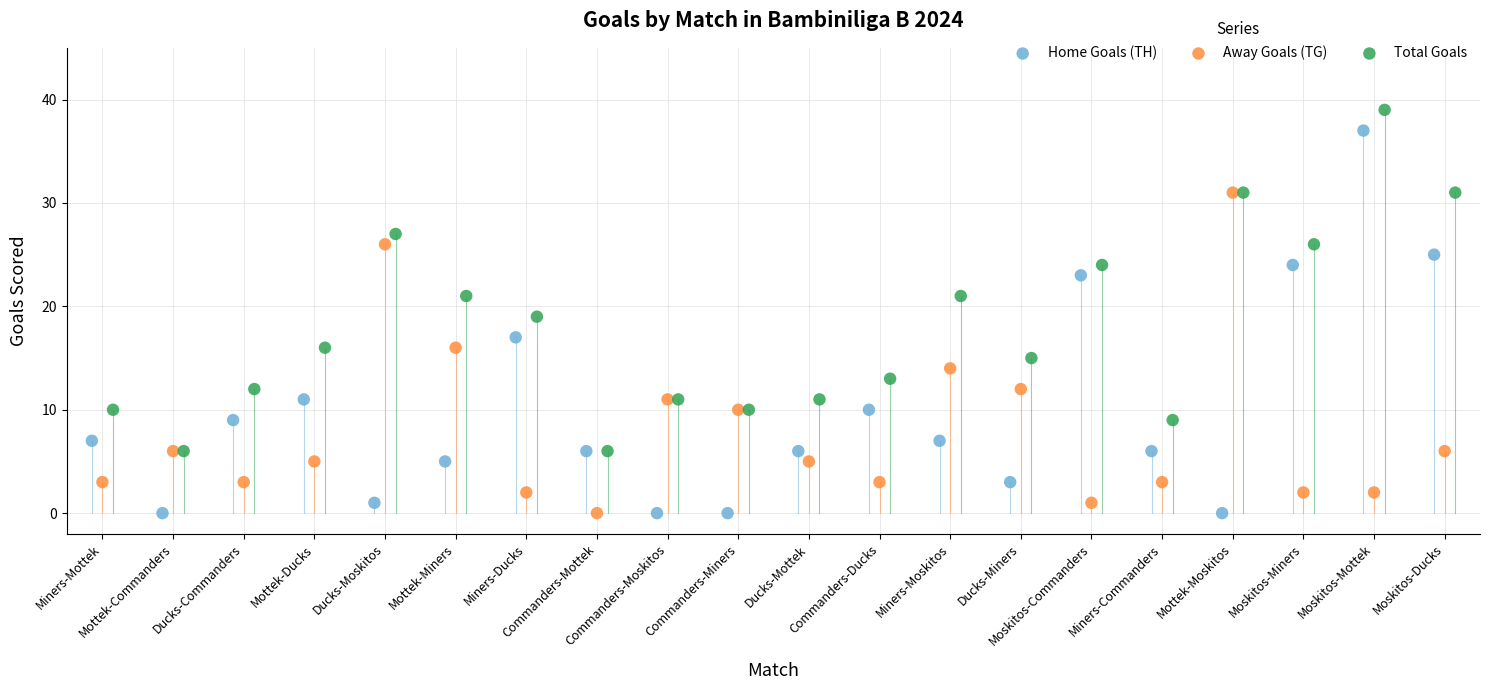

What are all the series names shown in the legend?

Home Goals (TH), Away Goals (TG), Total Goals